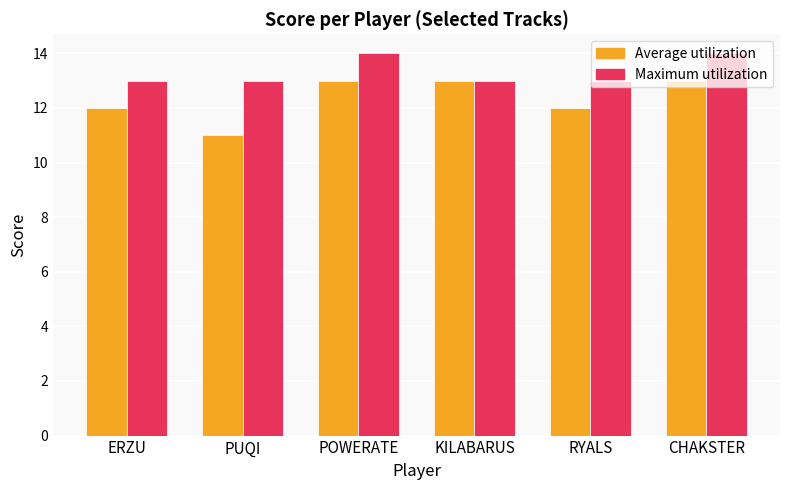

Rank the series by their maximum value, from lowest to highest.

Average utilization, Maximum utilization